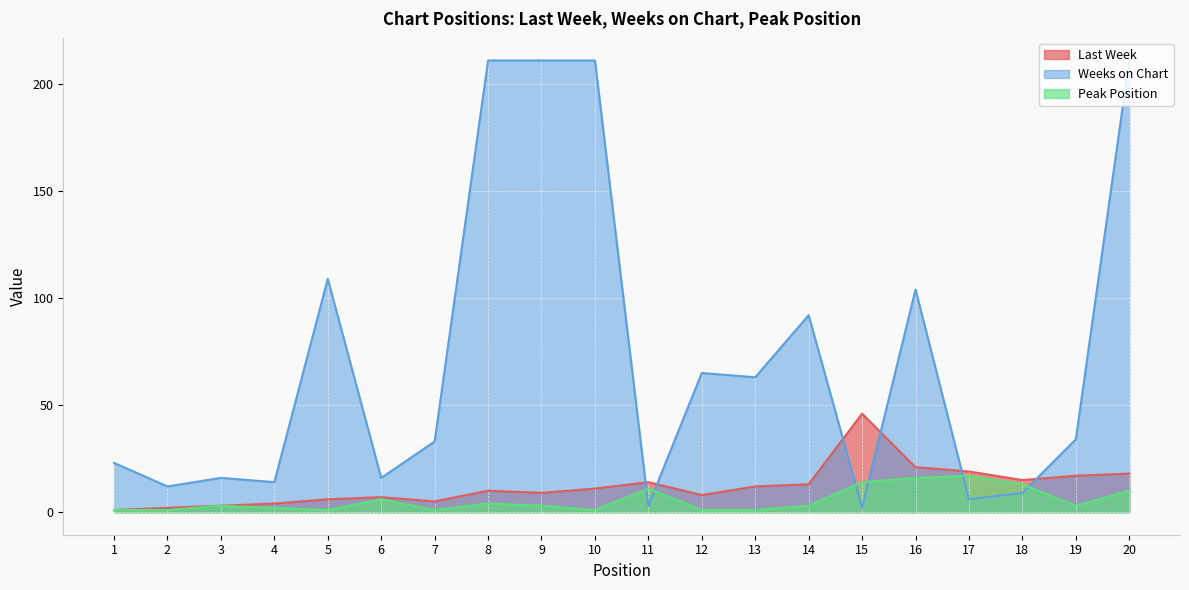

Rank the series at 10 from highest to lowest value.

Weeks on Chart, Last Week, Peak Position